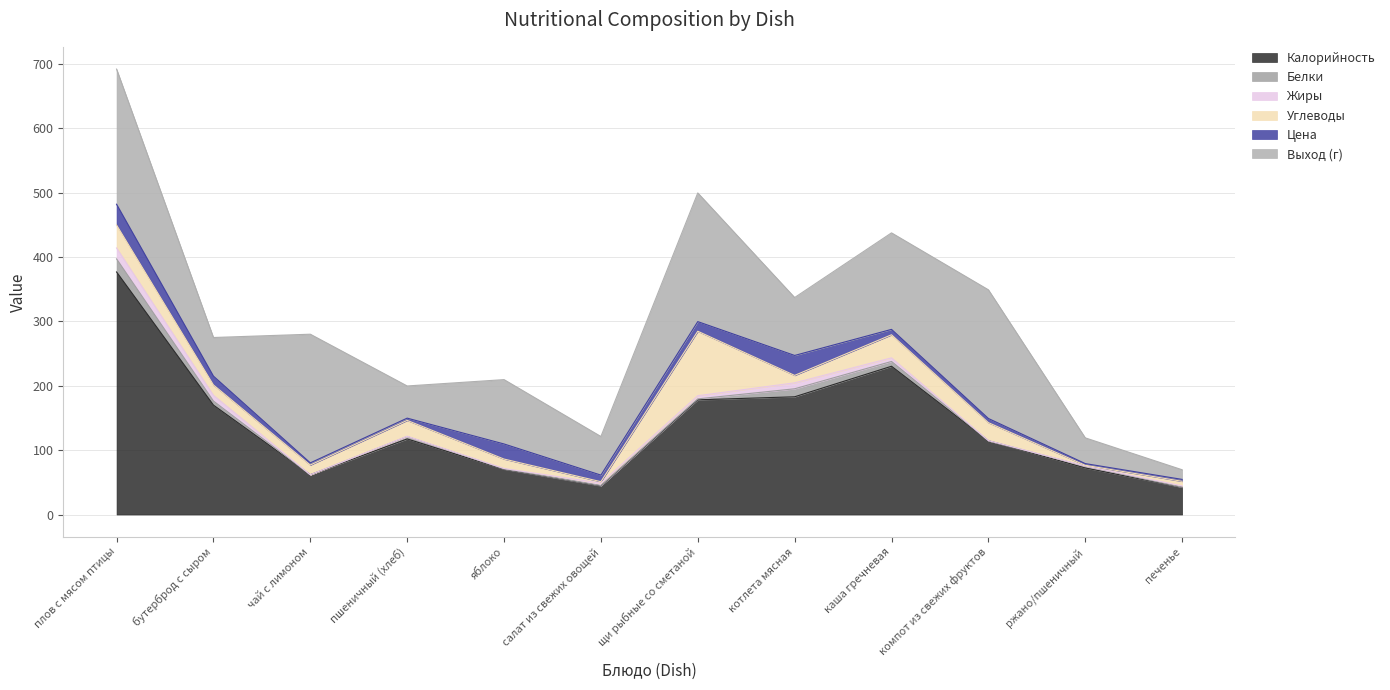

At which label does Белки first exceed 2?

плов с мясом птицы